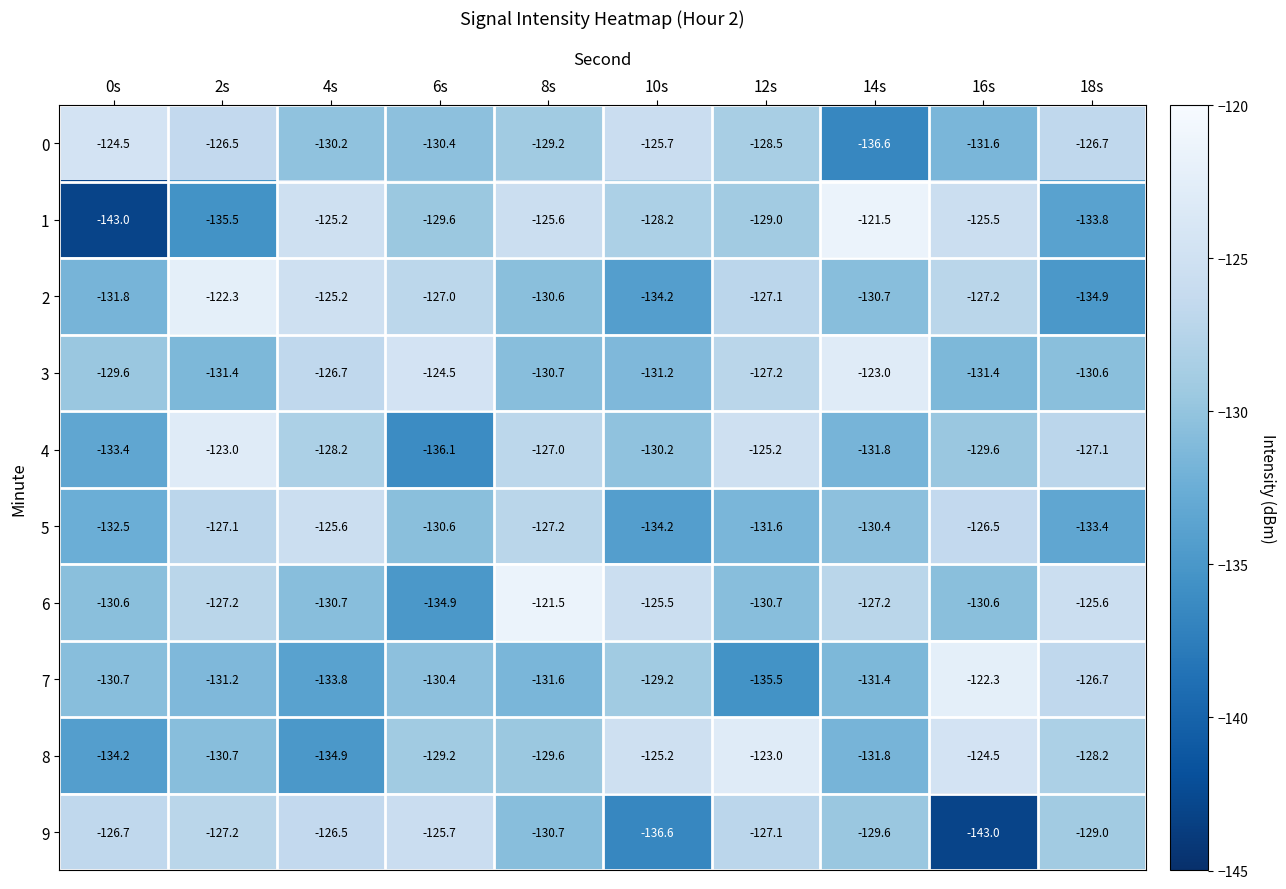

What is the spread (max minus min) of values at 16s?

20.7